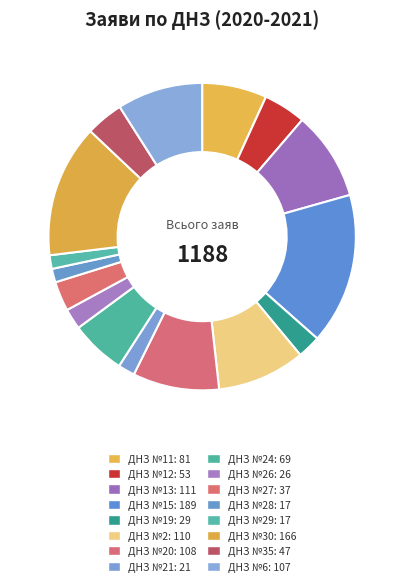

How many slices are in this pie chart?

16